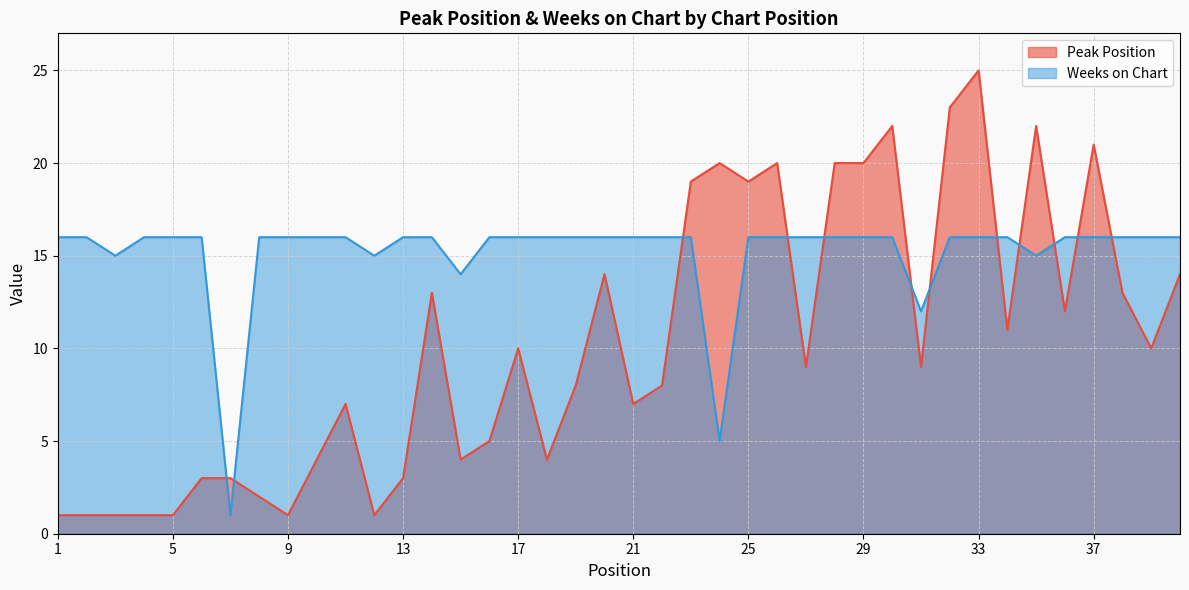

Where is Weeks on Chart nearest to the value 8?

24